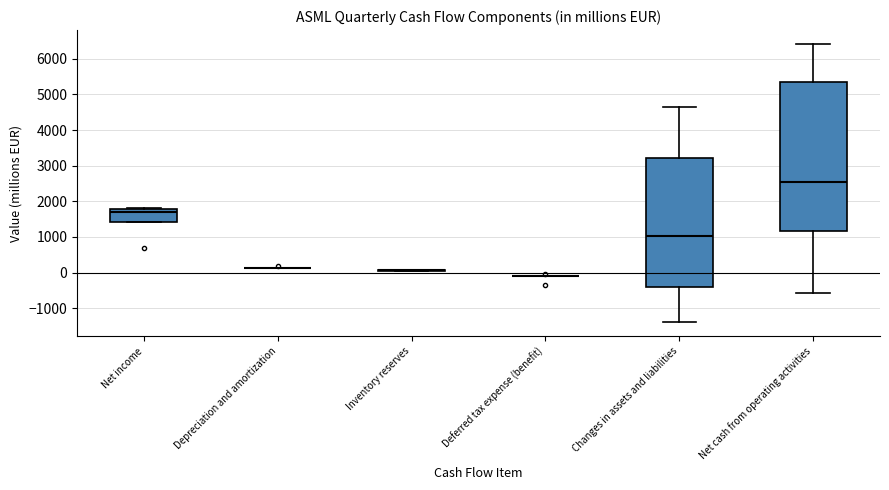

Reading left to right, transcribe this box plot: for each box, give where its median line is, the range the box spans, and where its two whiskers end, as read against the y-axis. The values are not printed on the chart, so give them approximately, as read against the axis.

Net income: median 1700, box 1400 to 1800, whiskers 1400 to 1800 (just above the box's upper edge)
Depreciation and amortization: box collapsed to a line at 100, whiskers 100 to 100
Inventory reserves: box collapsed to a line at 100, whiskers 0 to 100
Deferred tax expense (benefit): box collapsed to a line at -100, whiskers -100 to -100
Changes in assets and liabilities: median 1000, box -400 to 3200, whiskers -1400 to 4600
Net cash from operating activities: median 2600, box 1200 to 5400, whiskers -600 to 6400